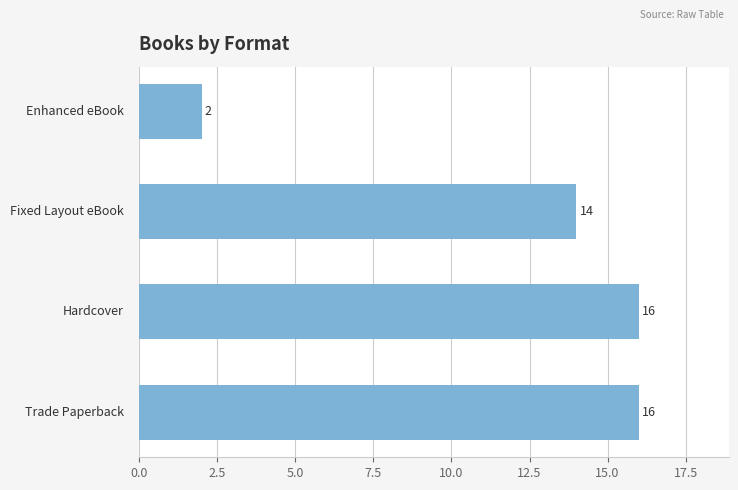

What is the difference between the second highest and minimum values?

14